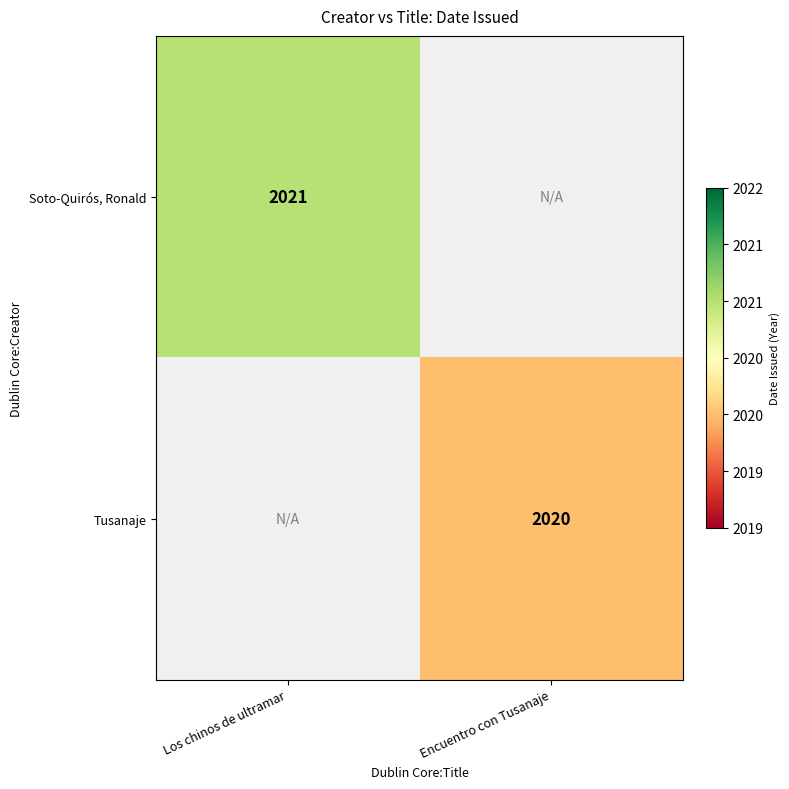

True or false: Soto-Quirós, Ronald has a value of 2716 at Los chinos de ultramar.

False